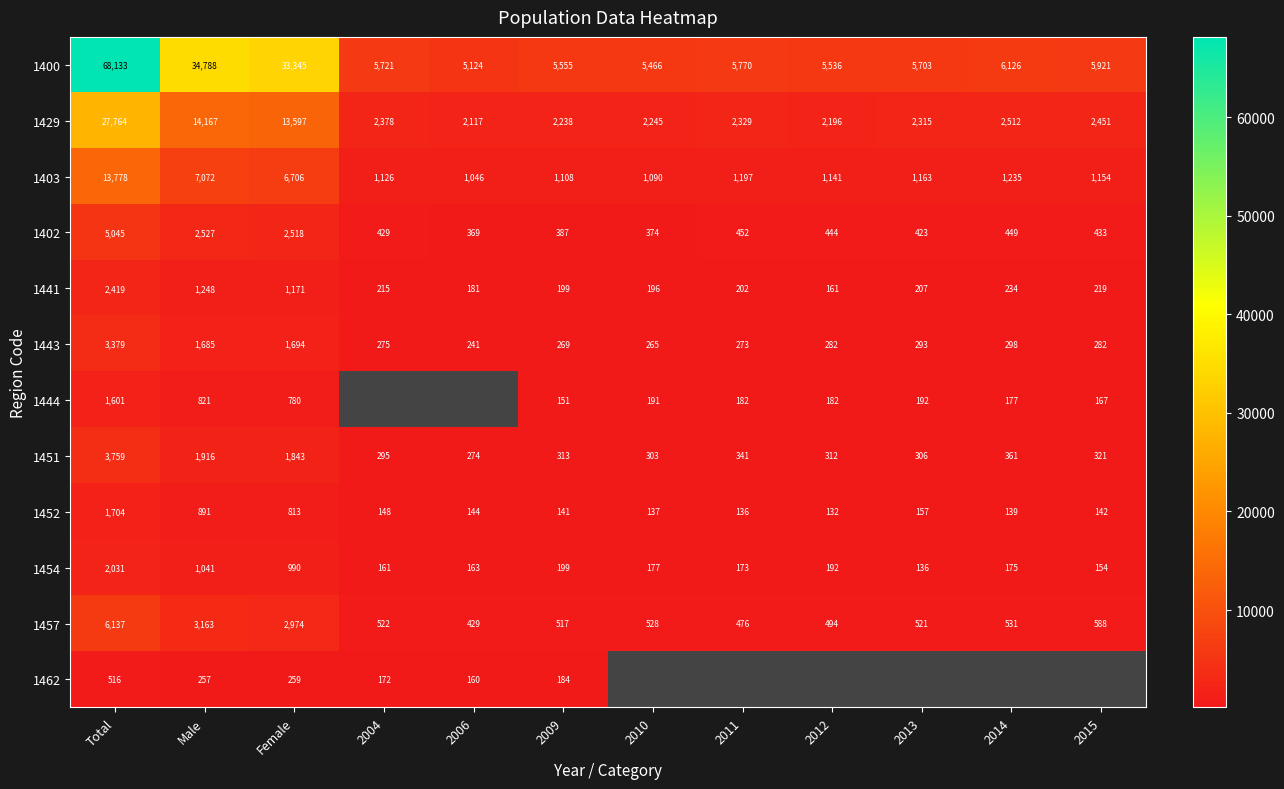

How many distinct data groups are displayed?

12